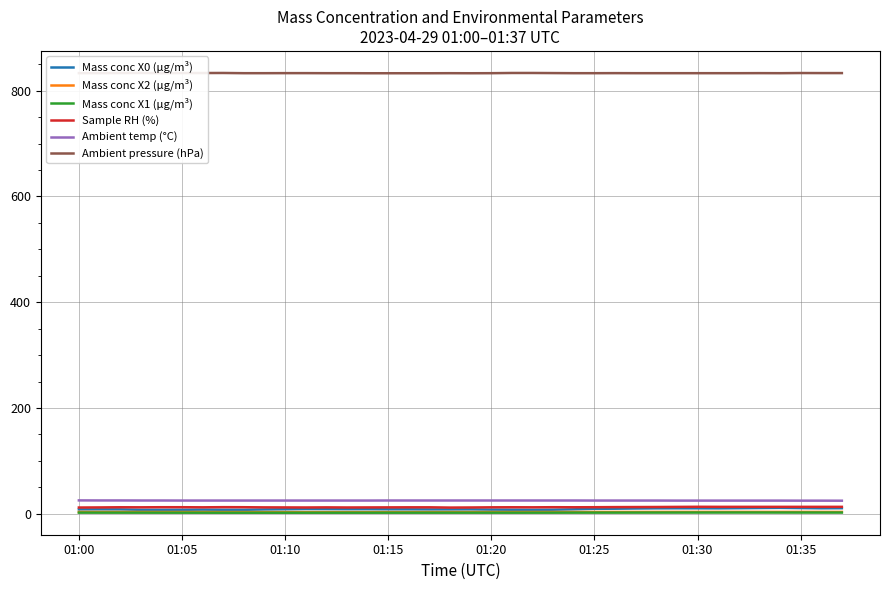

How many categories are shown in the chart?

38